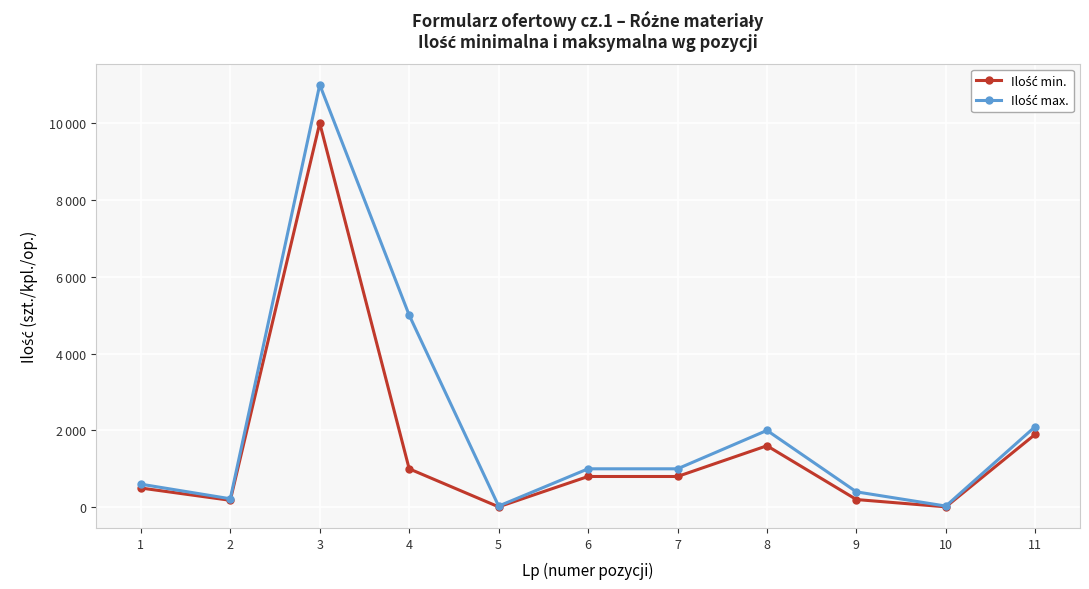

Does the chart have visible grid lines?

Yes